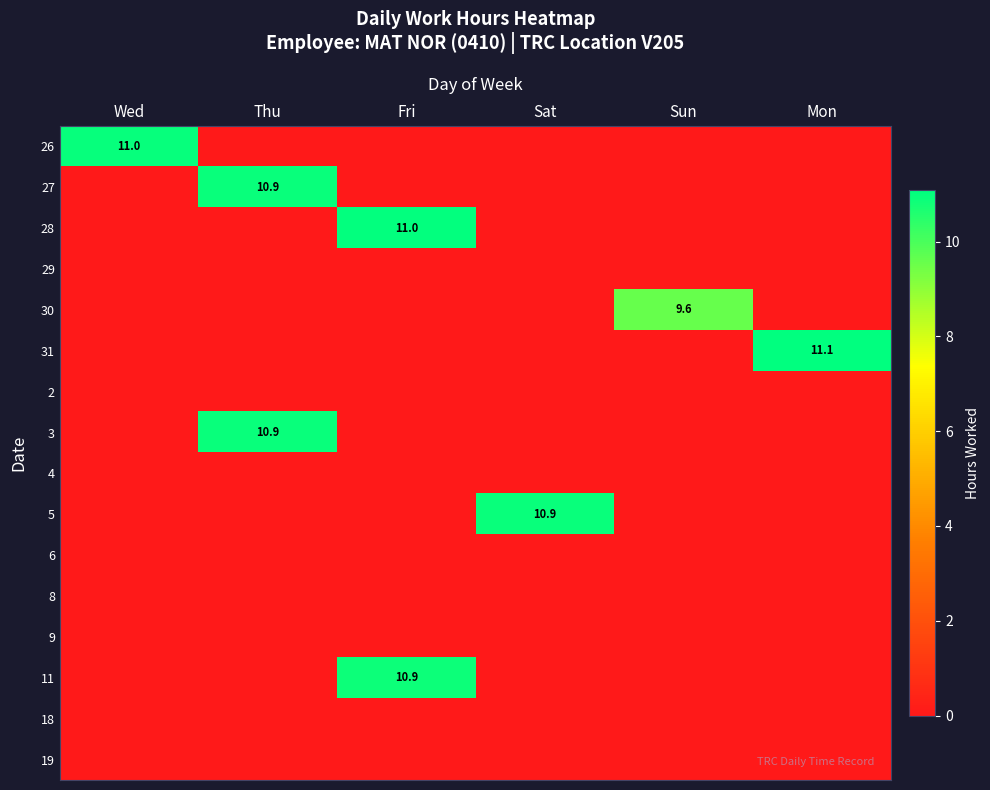

What is the spread (max minus min) of values at Sat?

10.9